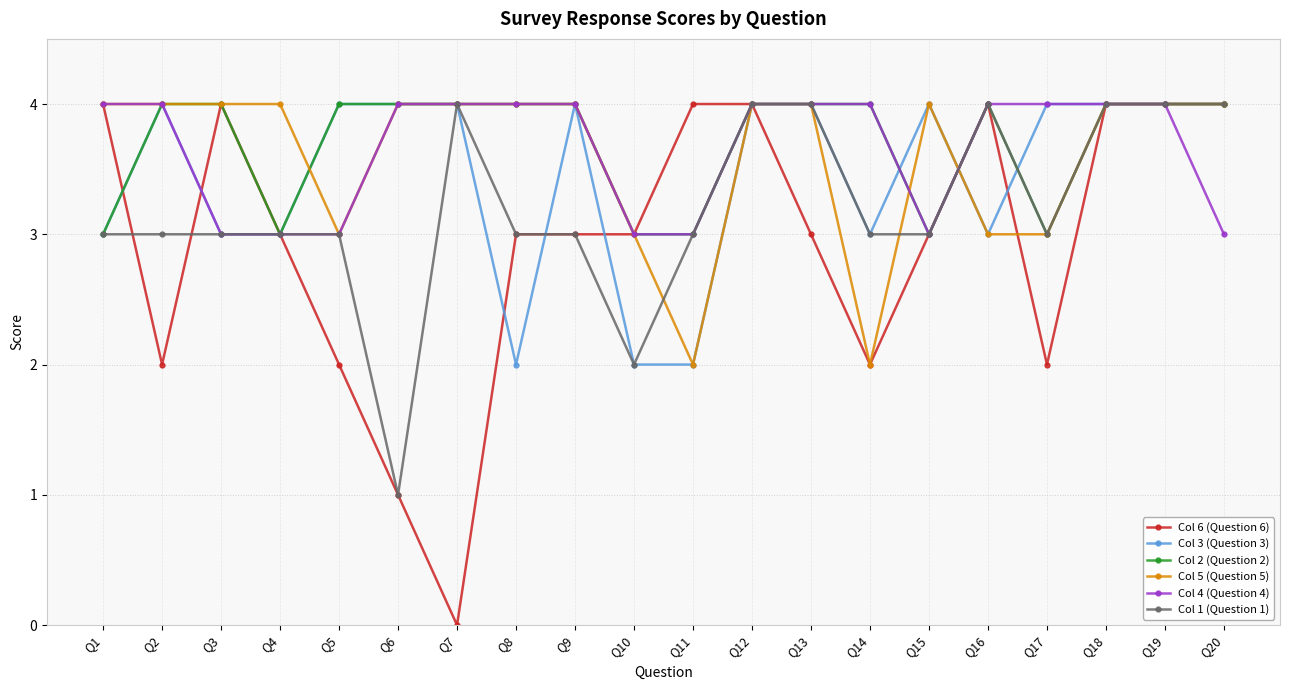

Is the value of Col 1 (Question 1) at Q11 greater than the value of Col 6 (Question 6) at Q5?

Yes